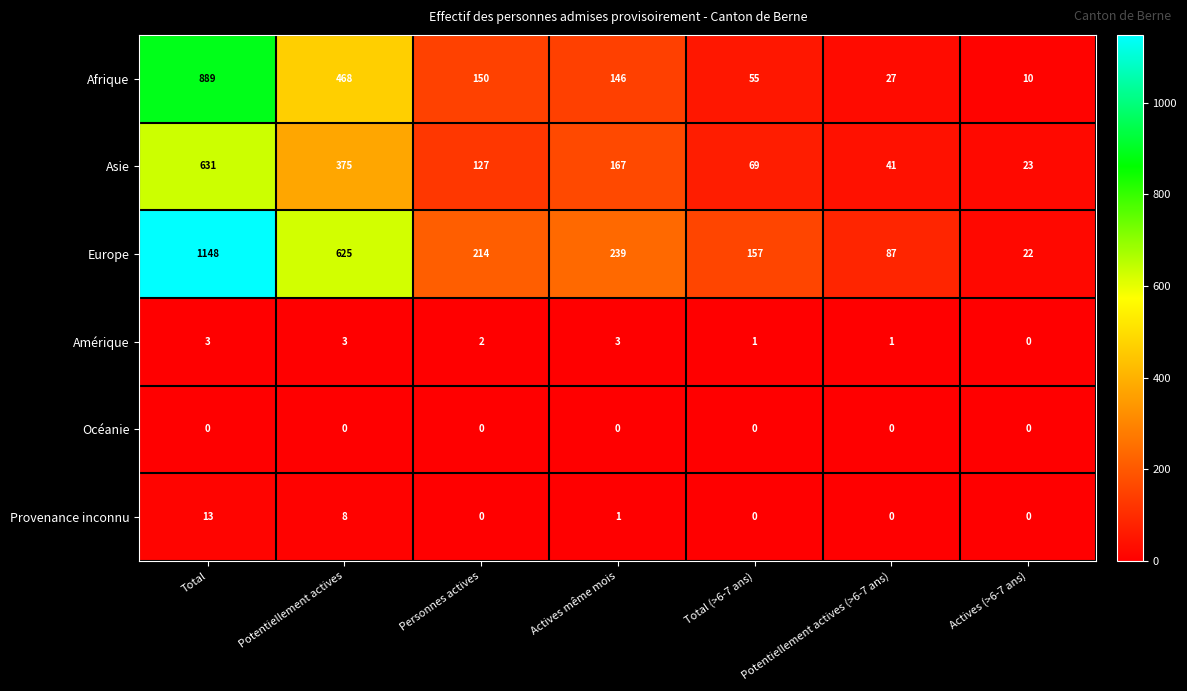

What is the difference between the maximum and minimum values in the Afrique series?

879